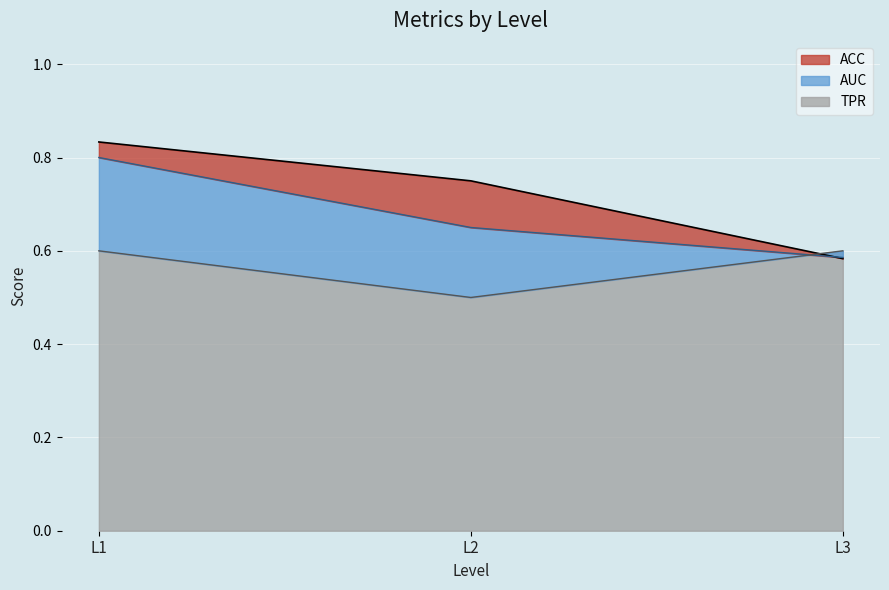

Reading right to left, transcribe all the data shown in this chart.

ACC: 0.6	0.8	0.8
AUC: 0.6	0.7	0.8
TPR: 0.6	0.5	0.6